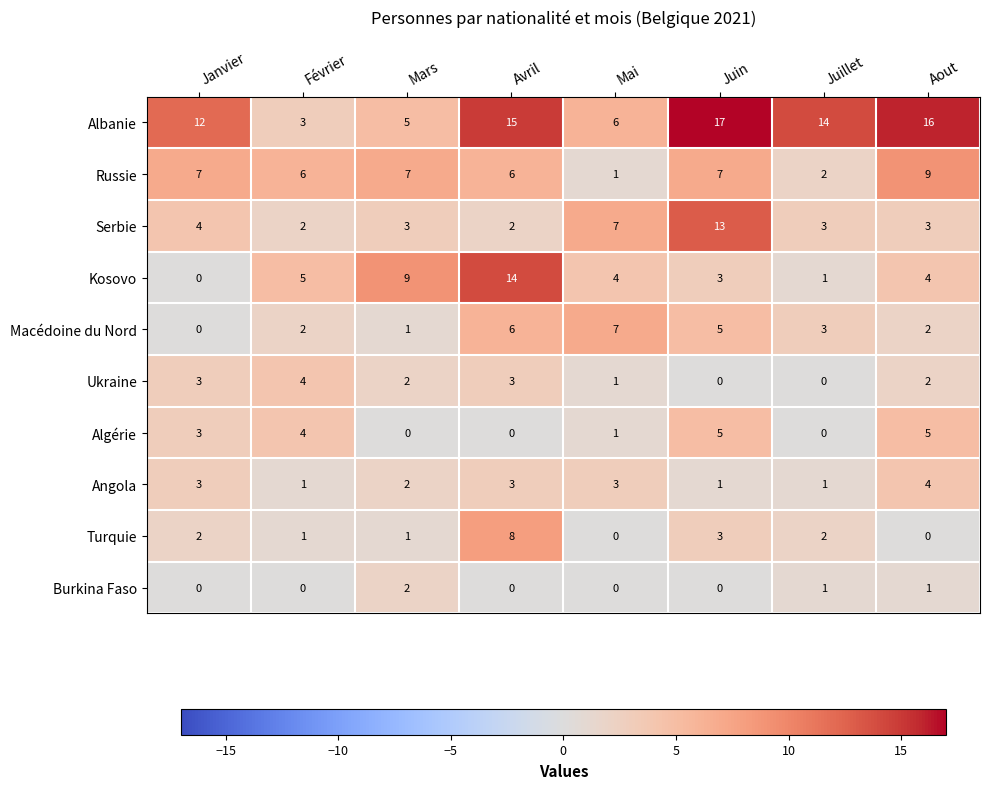

At which label does Serbie first exceed 3?

Janvier